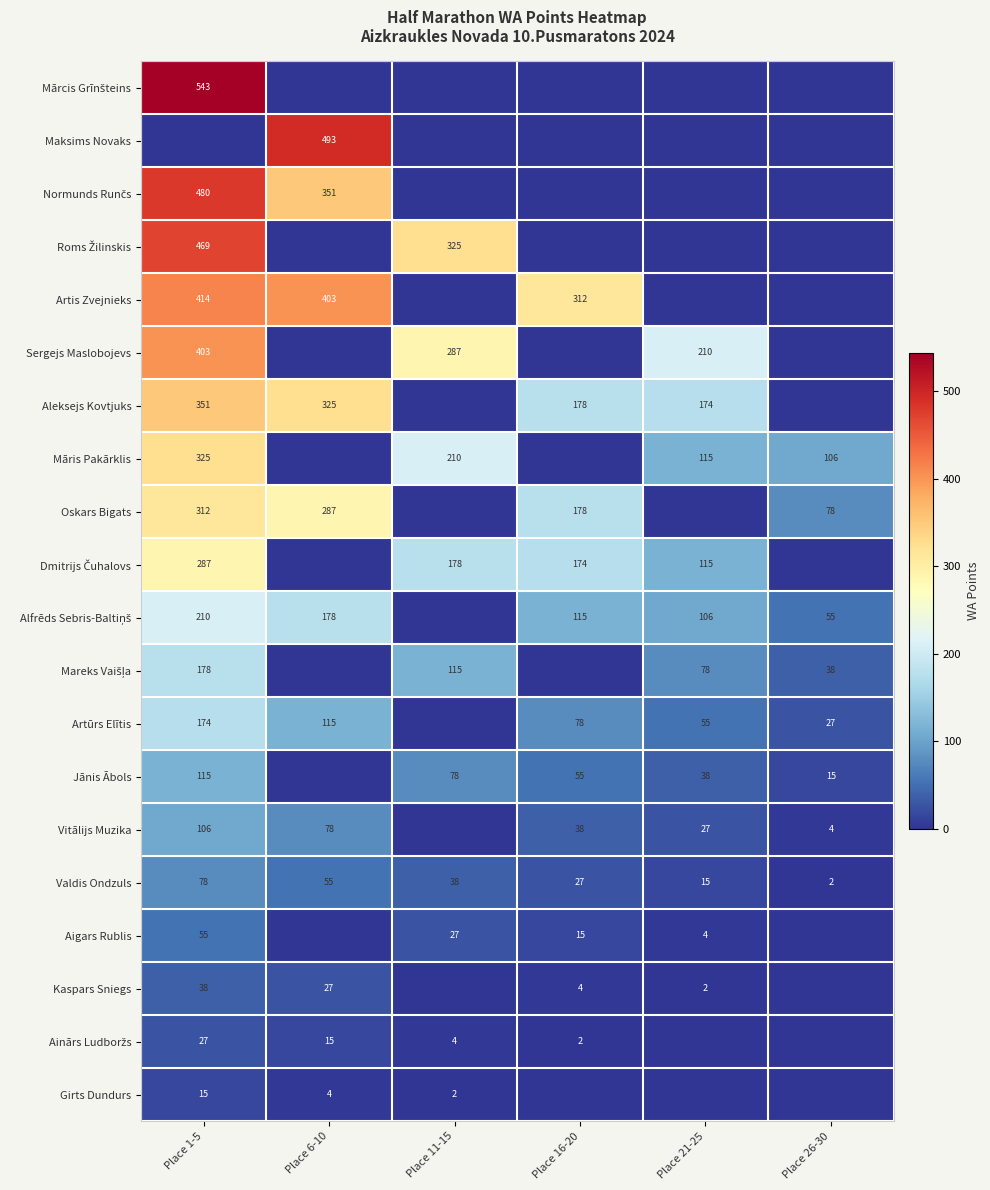

Which category has the highest value in the Valdis Ondzuls series?

Place 1-5